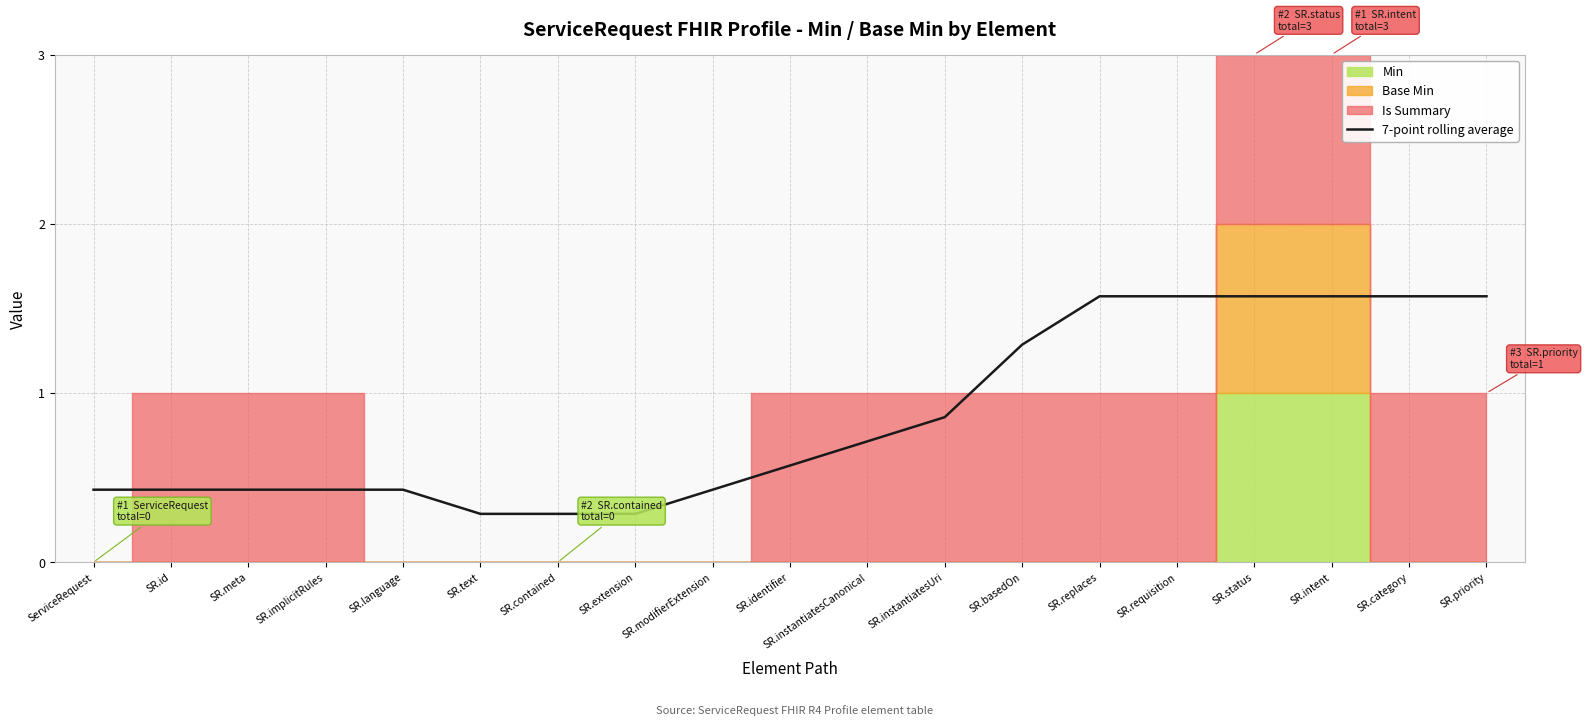

What is the sum of the values at SR.meta and SR.text?

0.7